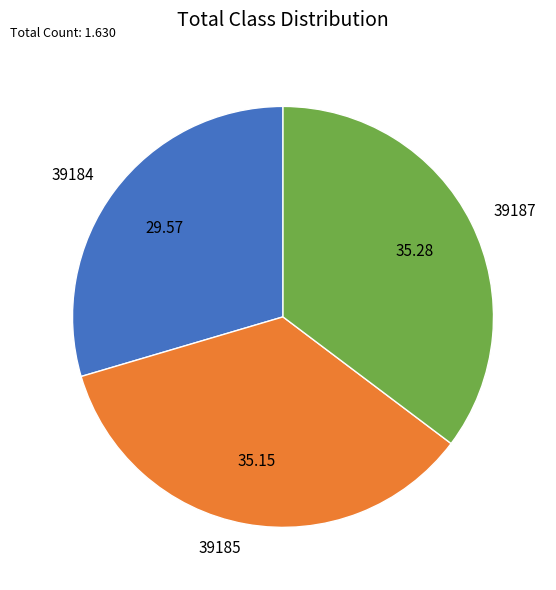

How many segments does this pie chart have?

3